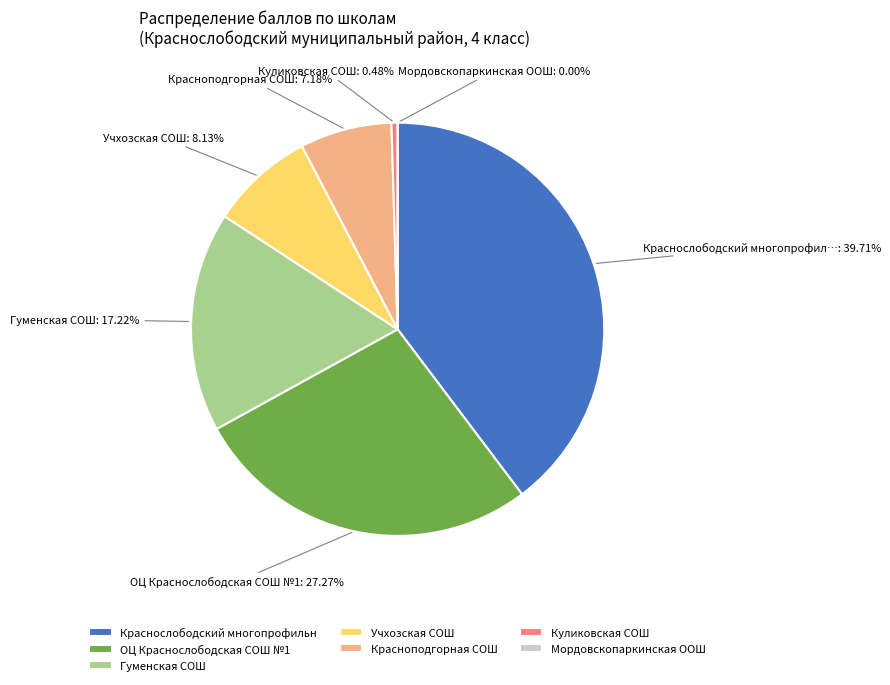

What is the change in value from МБОУ "Краснослободский многопрофильный" to МБОУ "Гуменская СОШ"?

-47